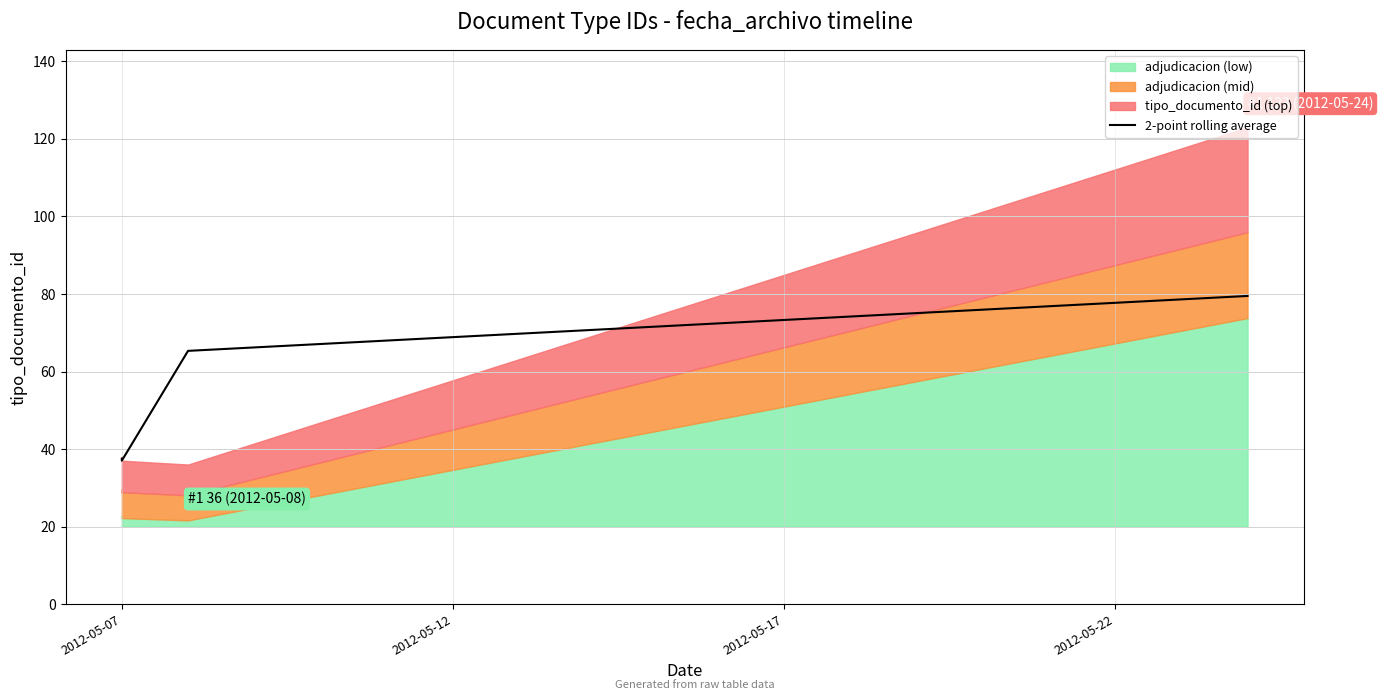

Count the number of values greater than 65.

2